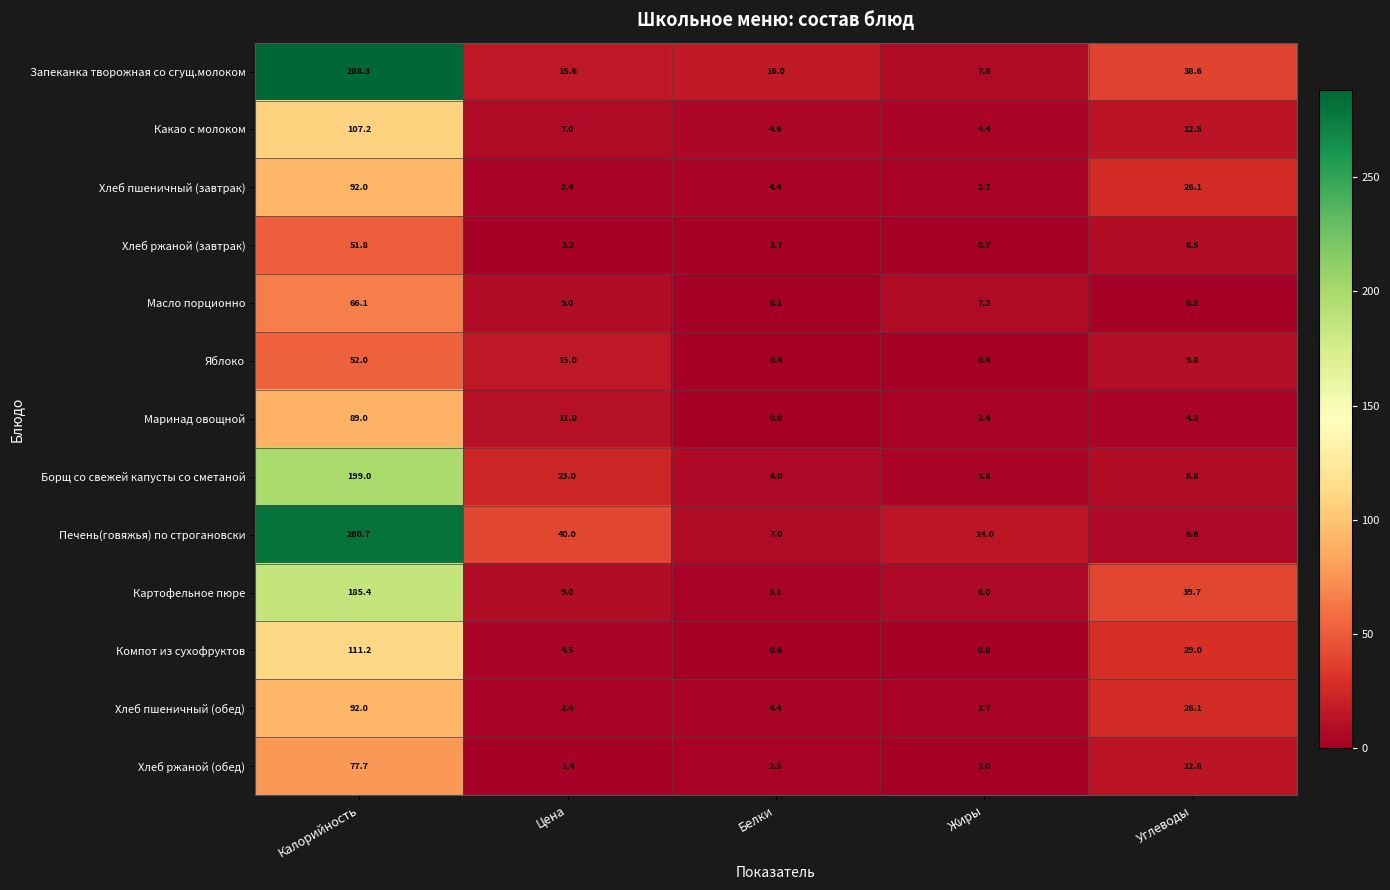

Is it true that Хлеб ржаной (завтрак) equals 8.5 at Углеводы?

True